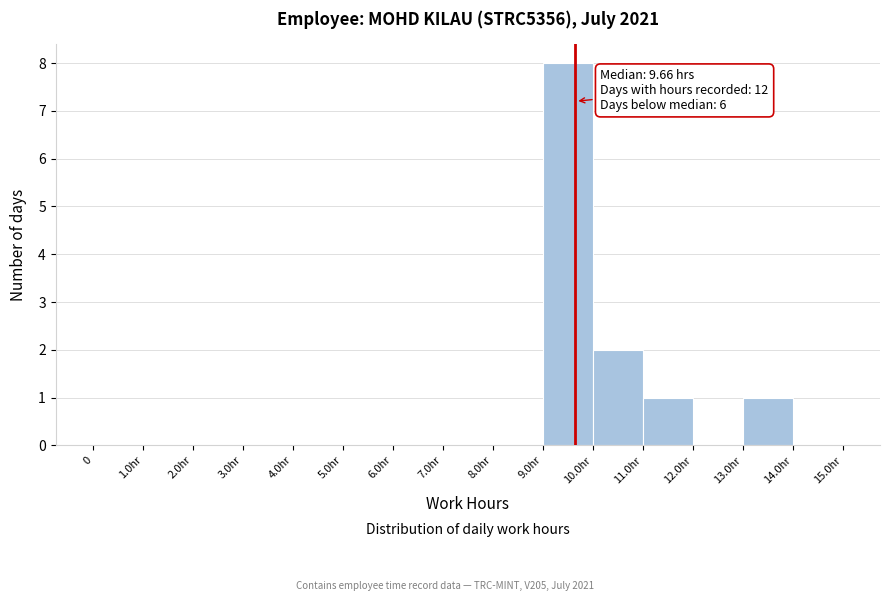

Reading left to right, transcribe all the data shown in this chart.

0=0	1.0hr=0	2.0hr=0	3.0hr=0	4.0hr=0	5.0hr=0	6.0hr=0	7.0hr=0	8.0hr=0	9.0hr=8	10.0hr=2	11.0hr=1	12.0hr=0	13.0hr=1	14.0hr=0